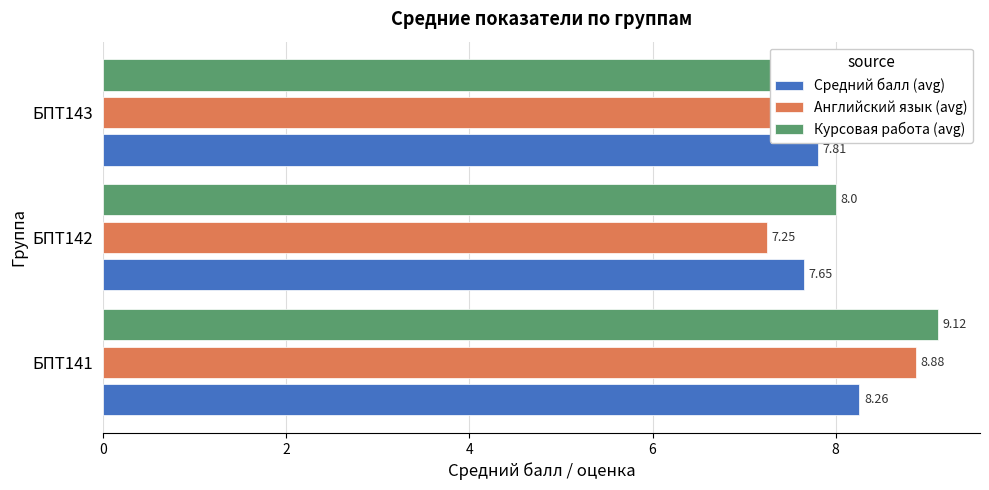

At БПТ141, list the series in order from smallest to largest.

Средний балл (avg), Английский язык (avg), Курсовая работа (avg)